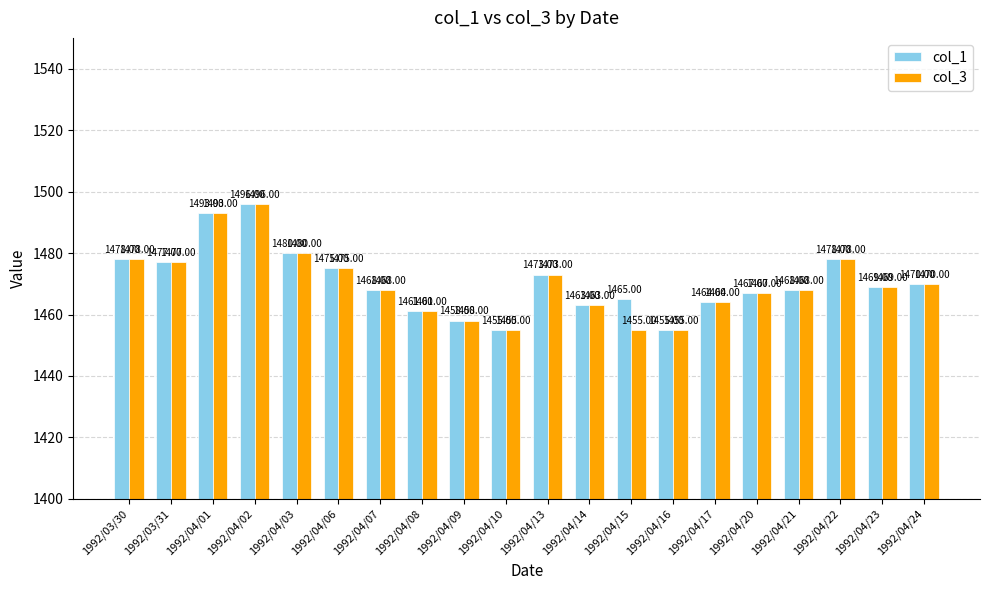

Is it true that col_3 equals 2486 at 1992/04/06?

False